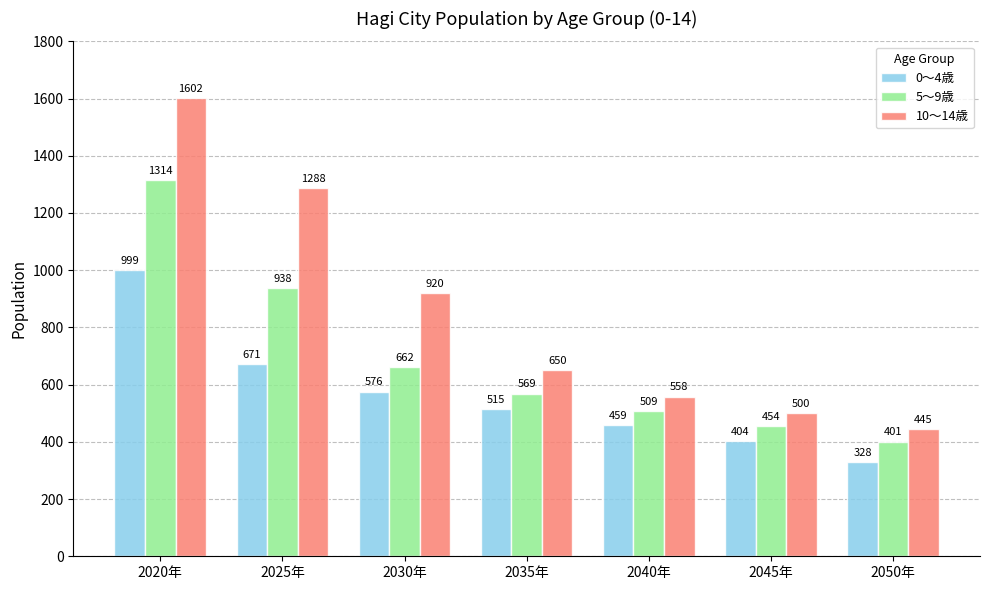

What is the value of the 0～4歳 bar at the 5th from the left?

459